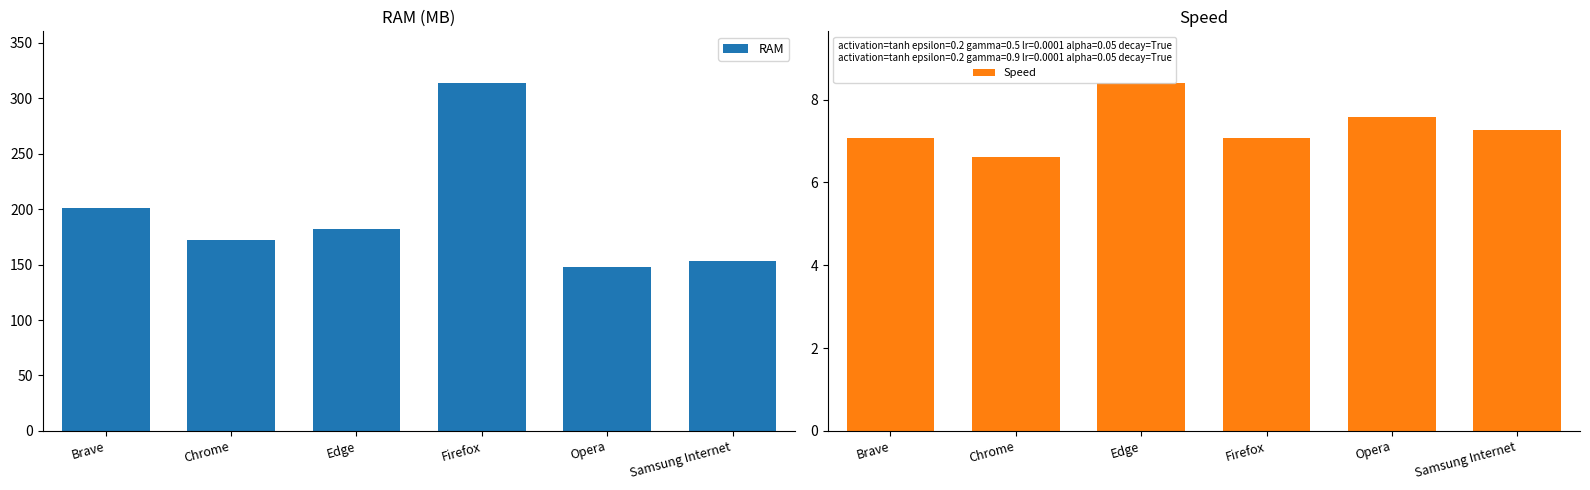

Is it true that RAM equals 153.0 at Samsung Internet?

True